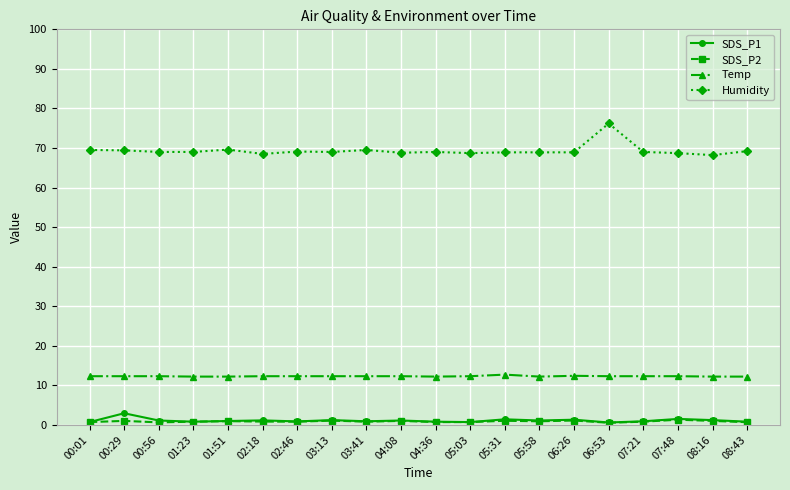

What is the smallest value displayed?

0.5